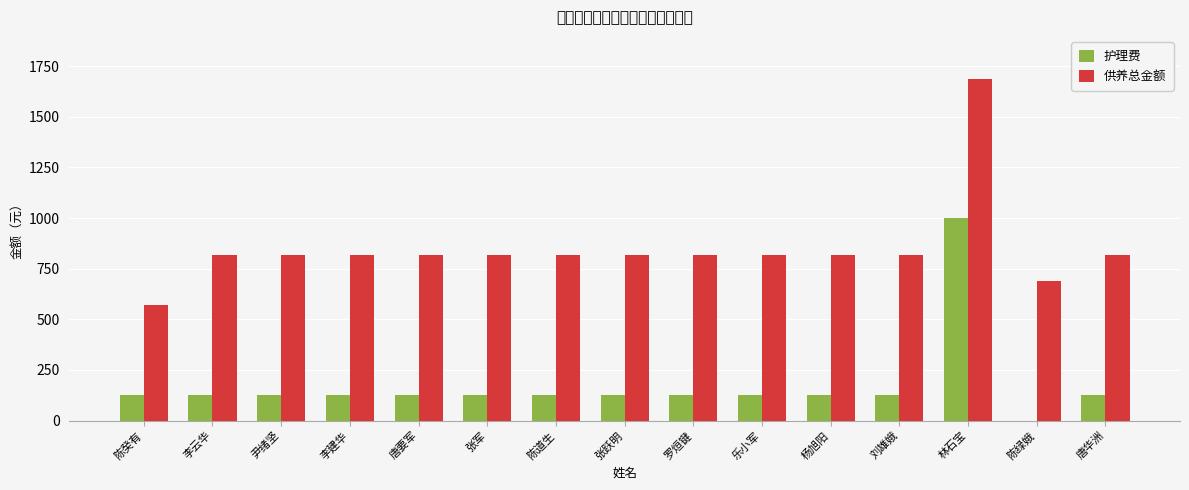

What is the difference between the highest and lowest values at 乐小军?

689